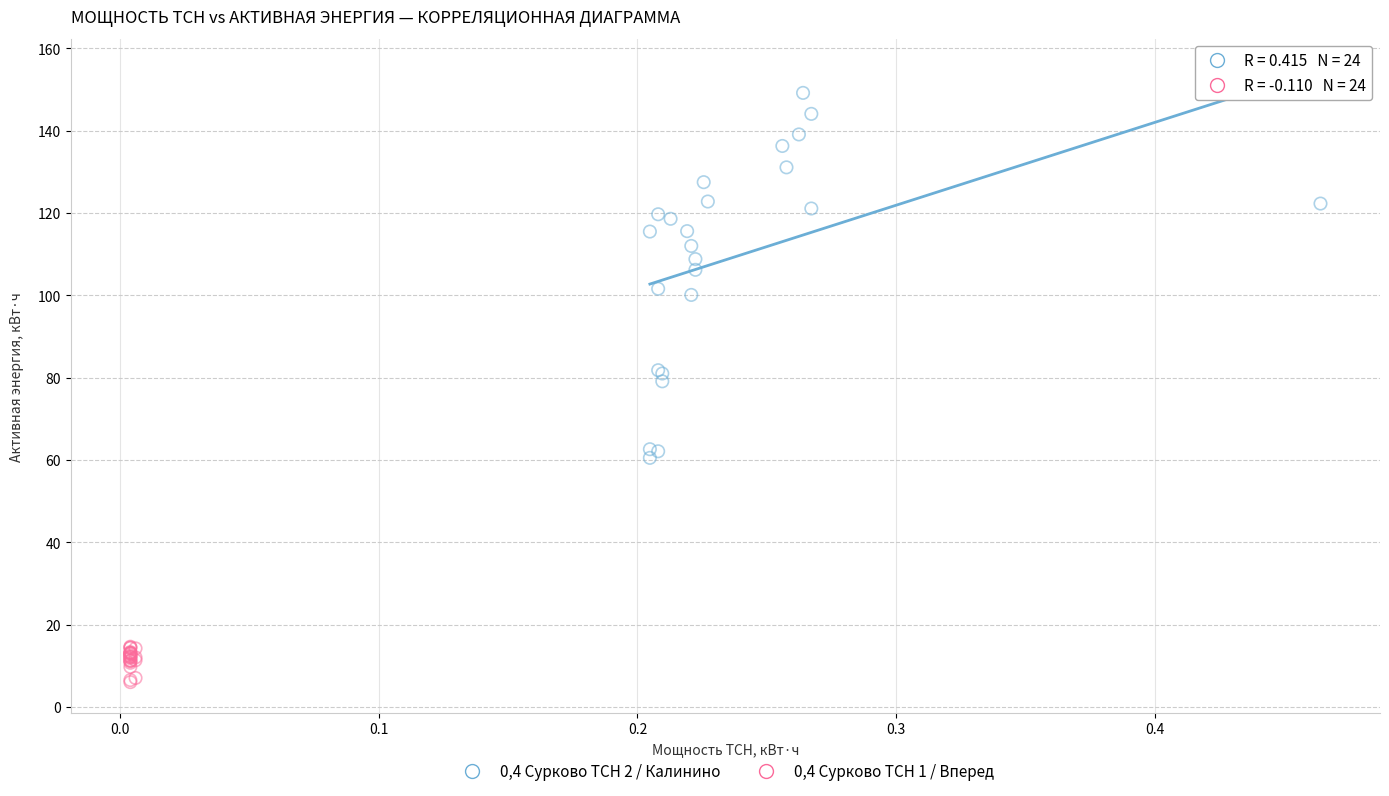

Which series has the widest spread of Y values?

0,4 Сурково ТСН 2 / Калинино